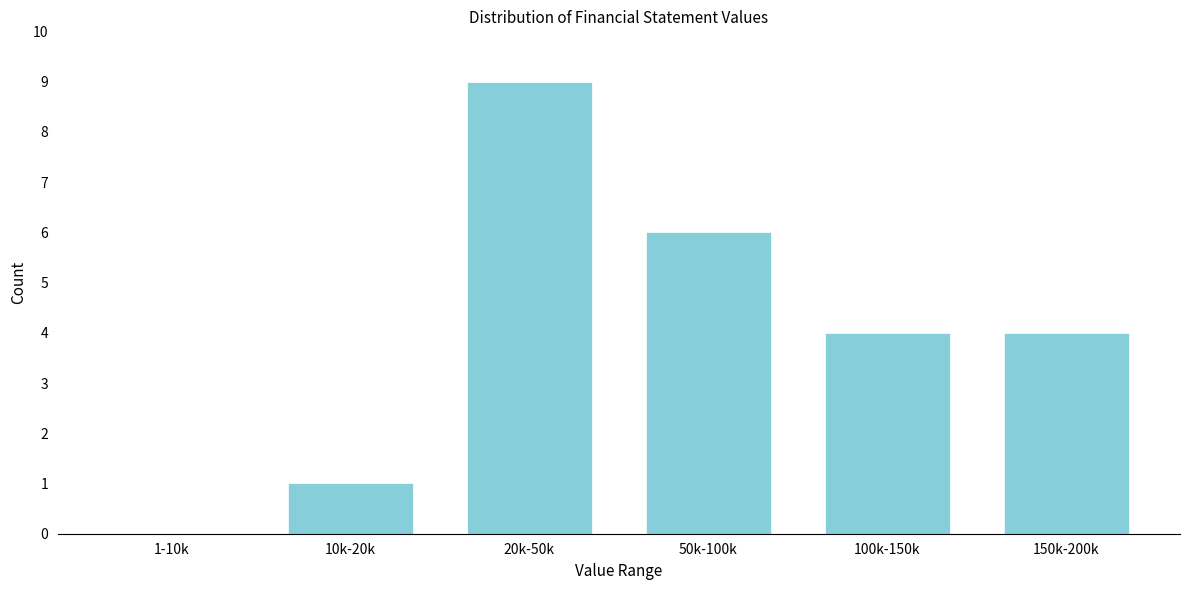

Reading left to right, extract all data points from this chart.

1-10k=0	10k-20k=1	20k-50k=9	50k-100k=6	100k-150k=4	150k-200k=4